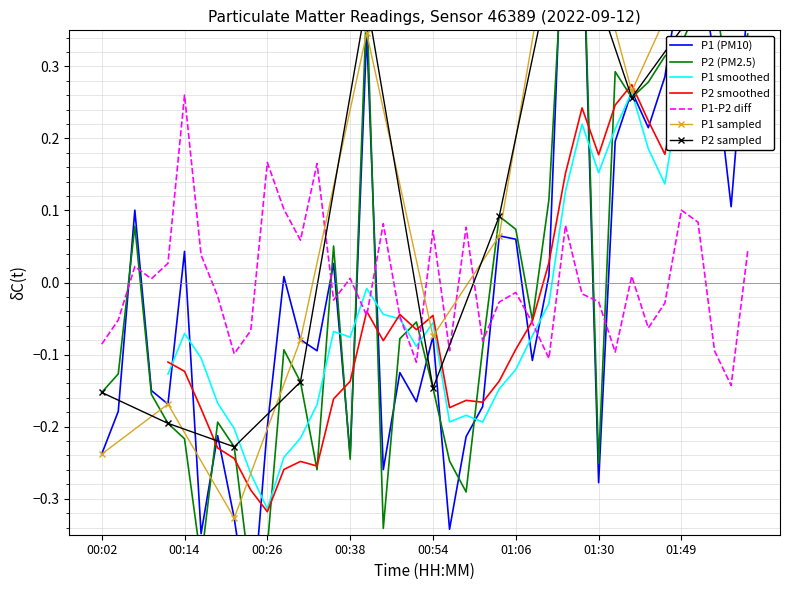

How many negative values does the P2 series have?

23